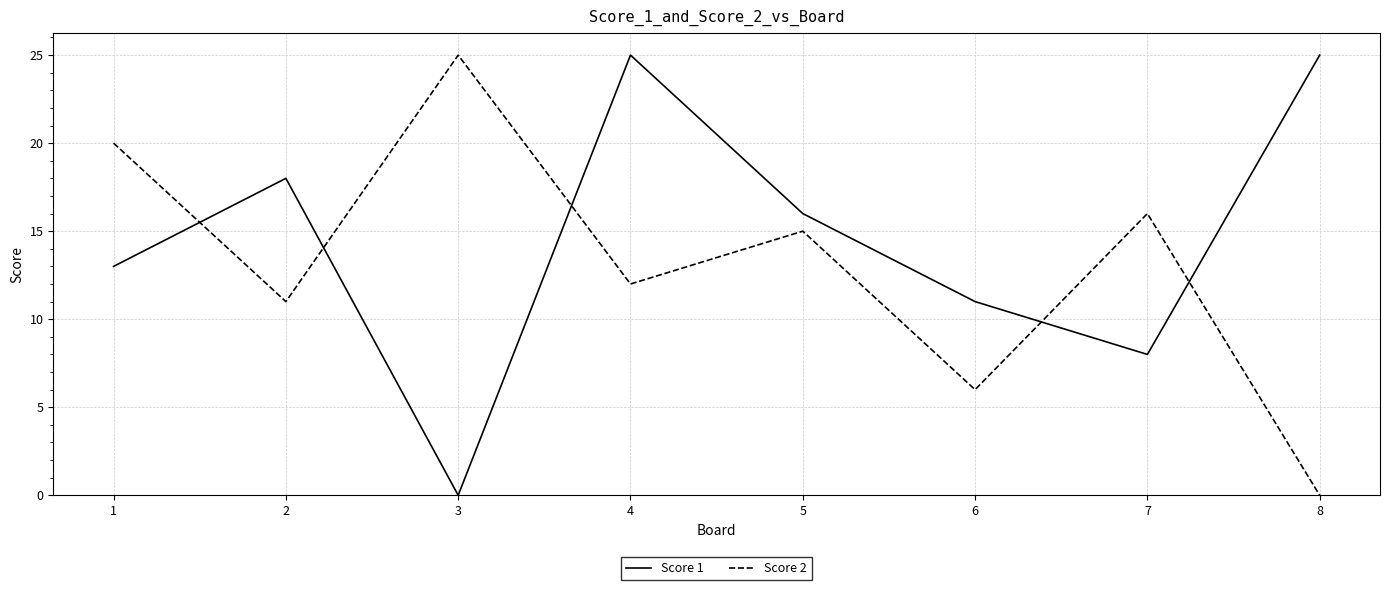

Reading right to left, extract all data points from this chart.

Score 1: 25	8	11	16	25	0	18	13
Score 2: 0	16	6	15	12	25	11	20